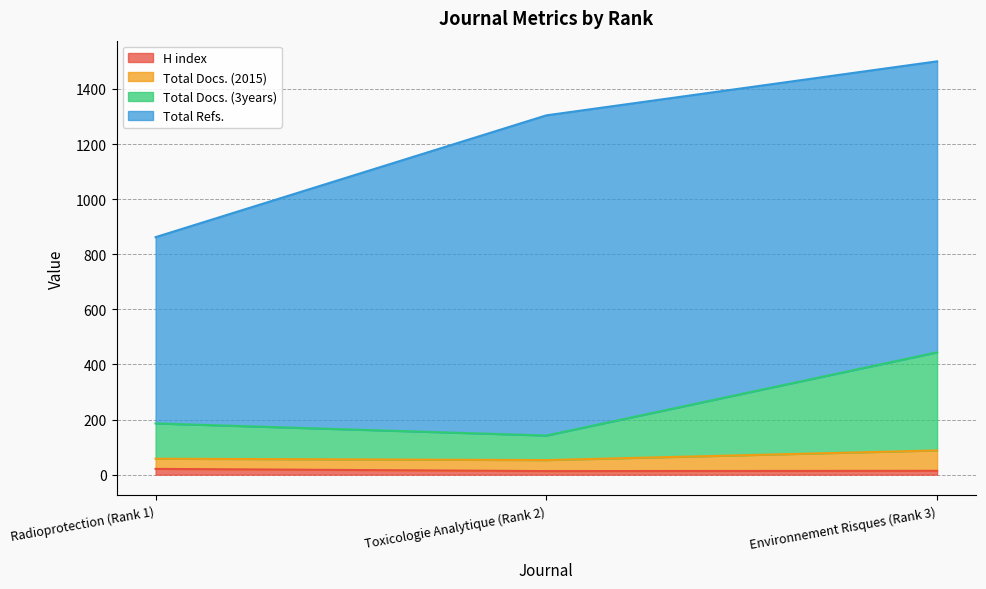

At which category is the sum across all series the highest?

Environnement Risques (Rank 3)